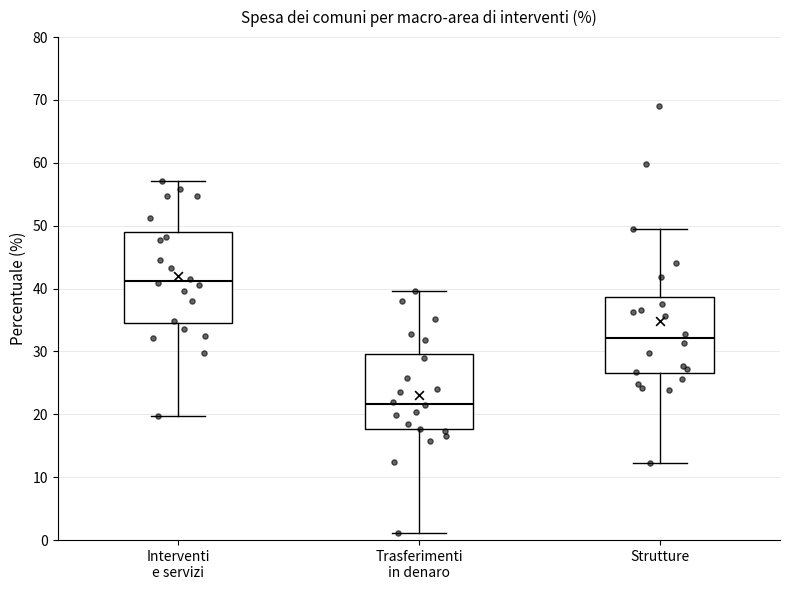

Reading left to right, read every box against the y-axis: the position of its median line, the range the box covers, and the ends of its whiskers. The values are not printed on the chart, so give them approximately, as read against the axis.

Interventi e servizi: median 41, box 34 to 49, whiskers 20 to 57
Trasferimenti in denaro: median 22, box 18 to 30, whiskers 1 to 40
Strutture: median 32, box 27 to 39, whiskers 12 to 49